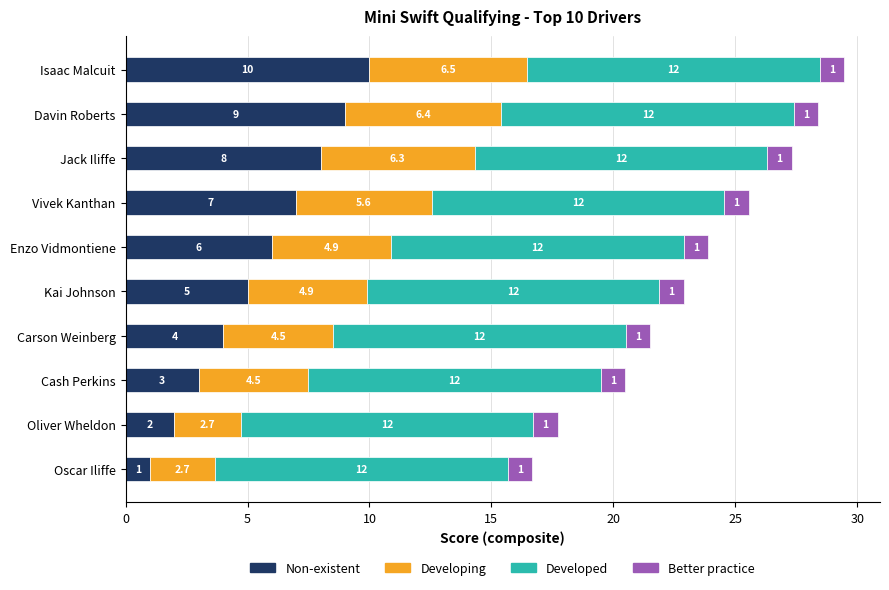

Where is Non-existent nearest to the value 5?

Kai Johnson